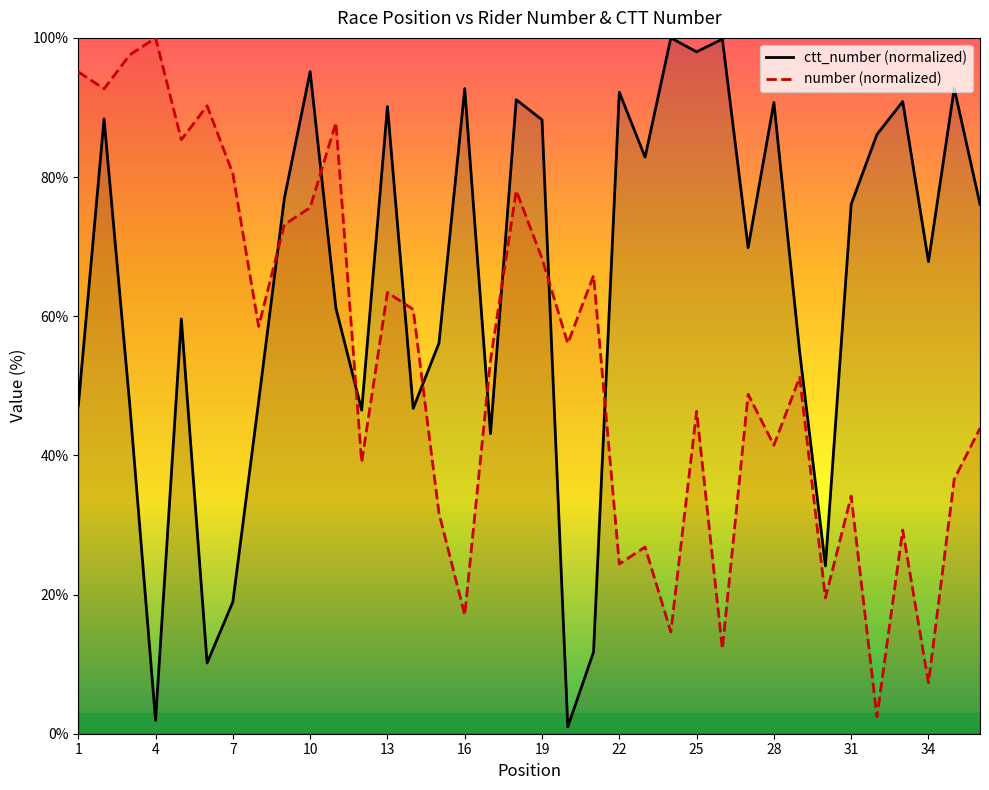

Is the value of number (normalized) at 10 greater than the value of ctt_number (normalized) at 1?

Yes